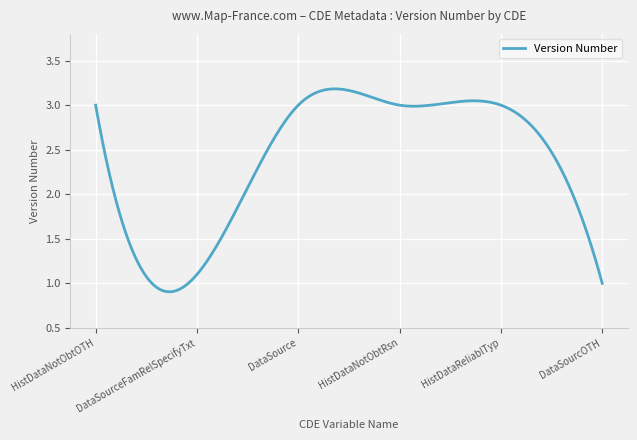

Reading left to right, list all the values displayed in this chart.

3.0	1.1	3.0	3.0	3.0	1.0